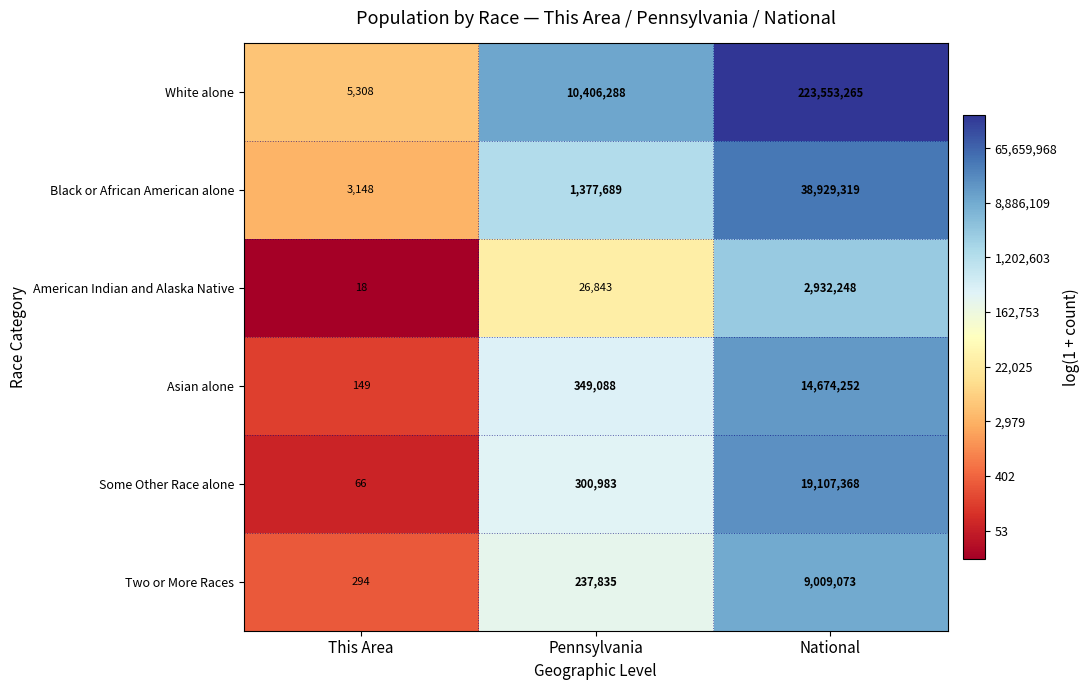

What is the difference between the Some Other Race alone values at National and Pennsylvania?

18806385